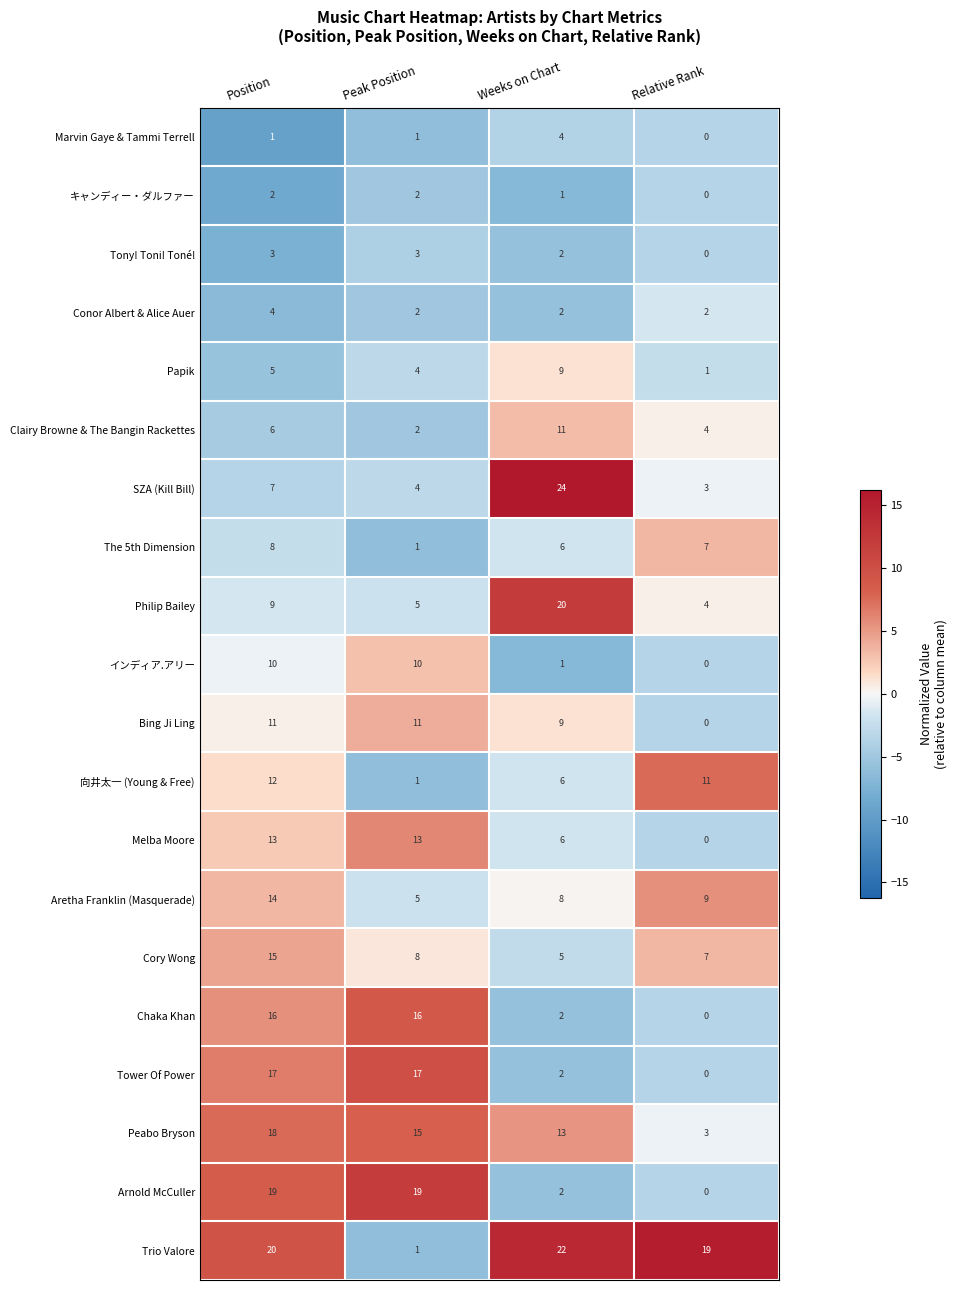

What is the smallest value displayed?

0